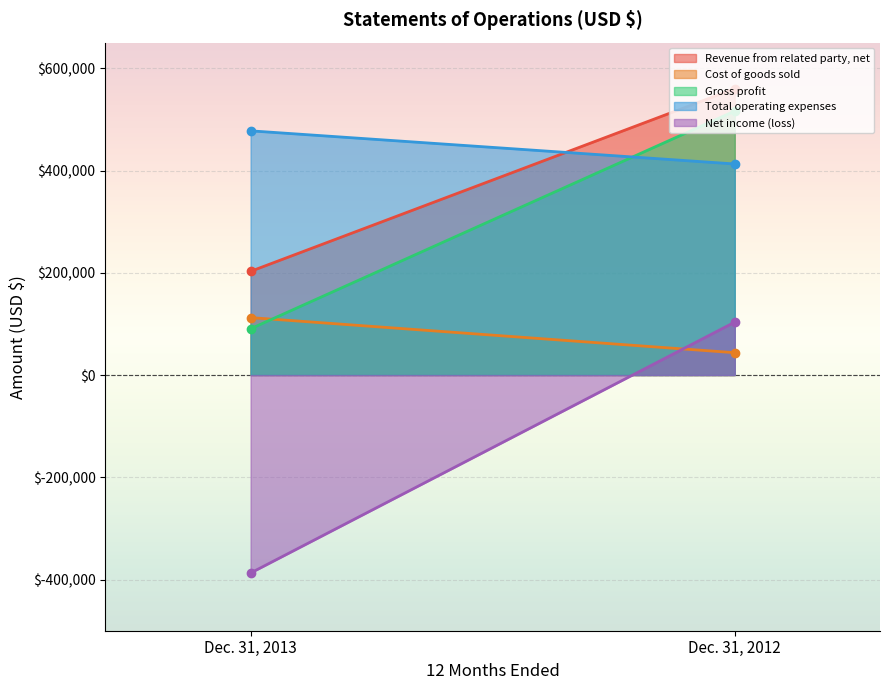

Reading left to right, extract all data points from this chart.

Revenue from related party, net: 202765	560000
Cost of goods sold: 112330	43701
Gross profit: 90435	516299
Total operating expenses: 477588	412792
Net income (loss): -387153	103507